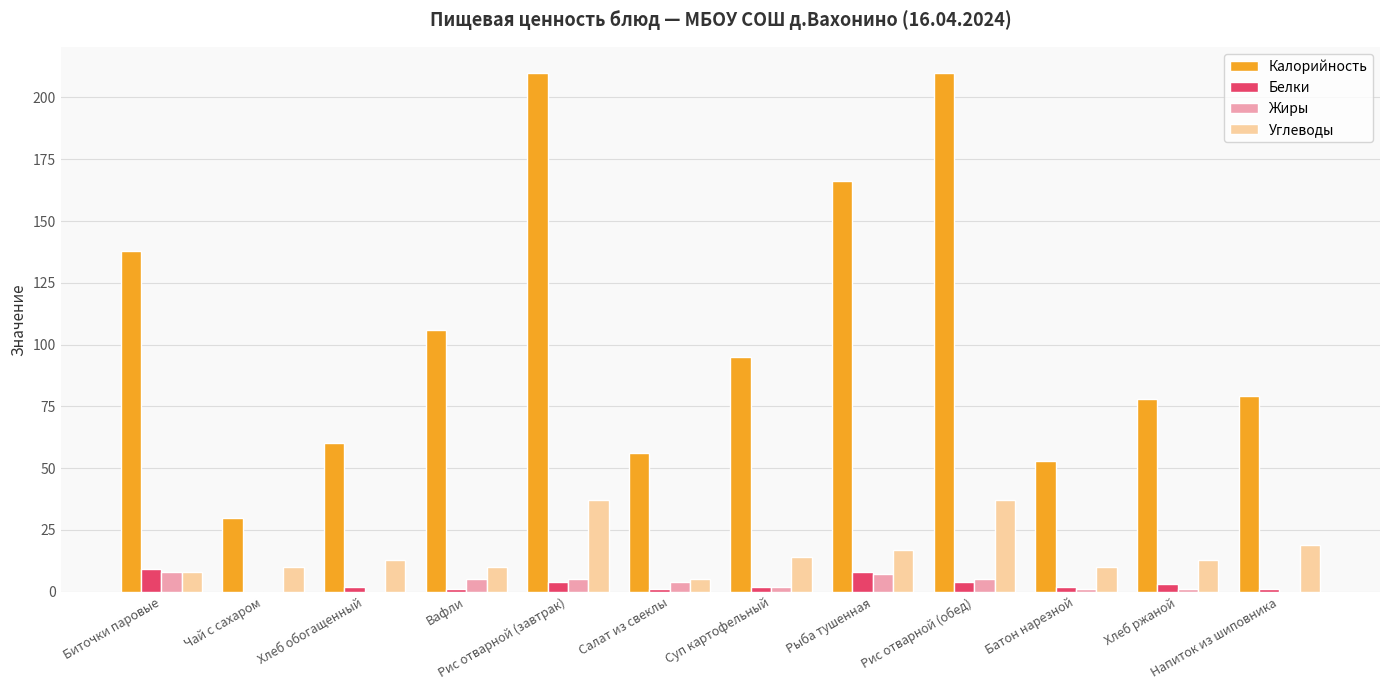

Reading left to right, extract all data points from this chart.

Калорийность: 138	30	60	106	210	56	95	166	210	53	78	79
Белки: 9	0	2	1	4	1	2	8	4	2	3	1
Жиры: 8	0	0	5	5	4	2	7	5	1	1	0
Углеводы: 8	10	13	10	37	5	14	17	37	10	13	19